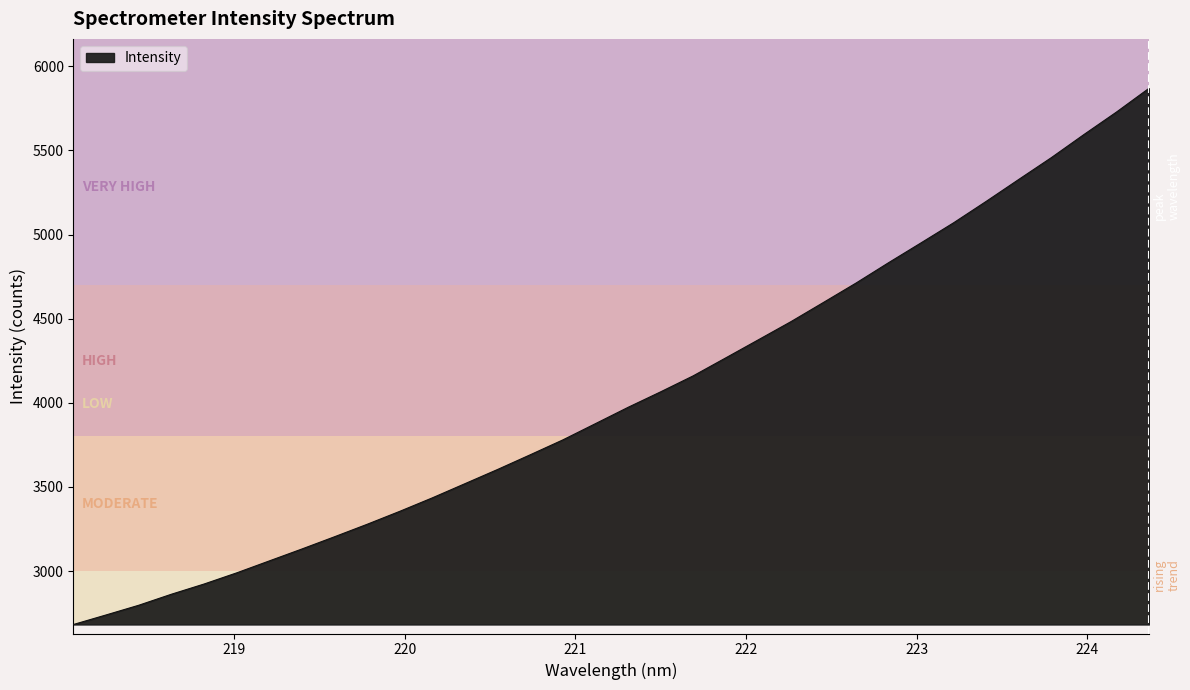

What is the minimum value shown in the chart?

2682.2